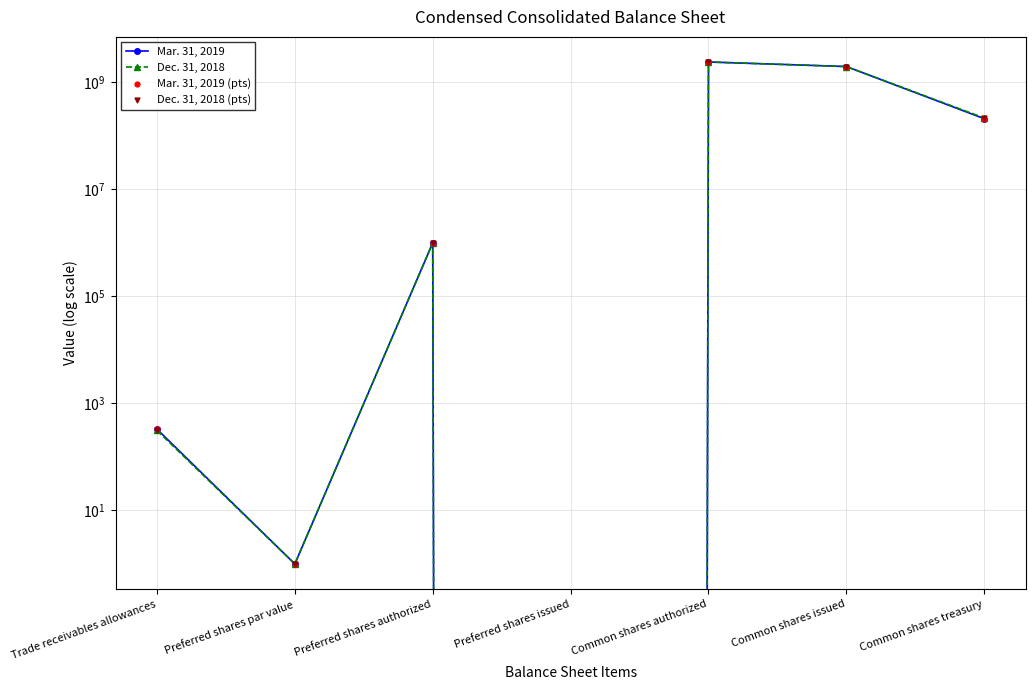

Which series contains the lowest Y value?

Mar. 31, 2019